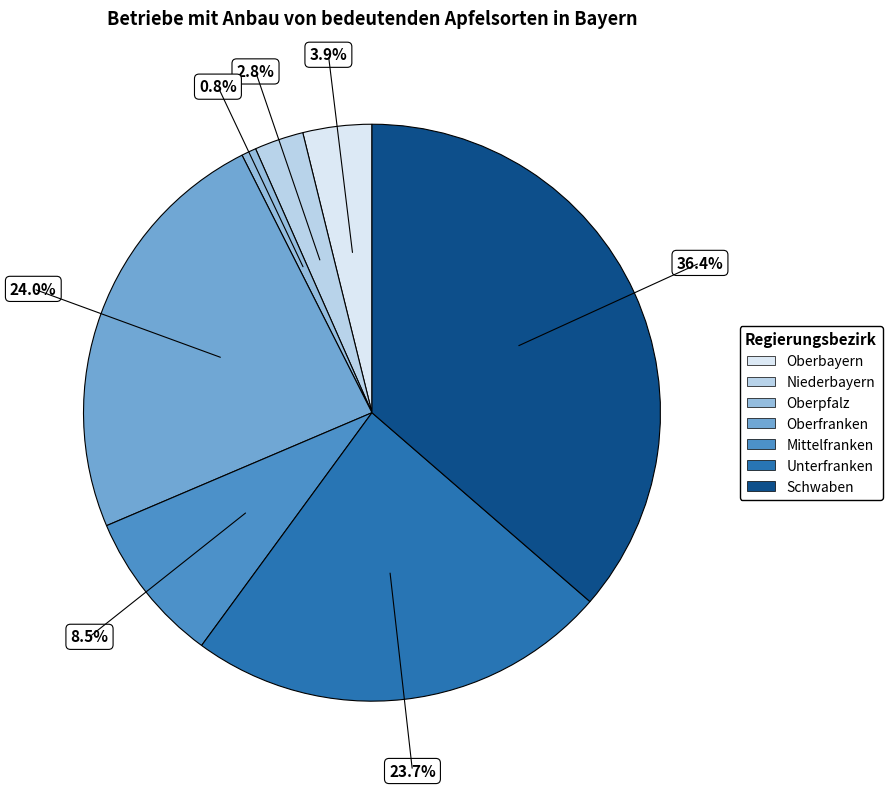

What percentage is NOT represented by Mittelfranken?

91.5%